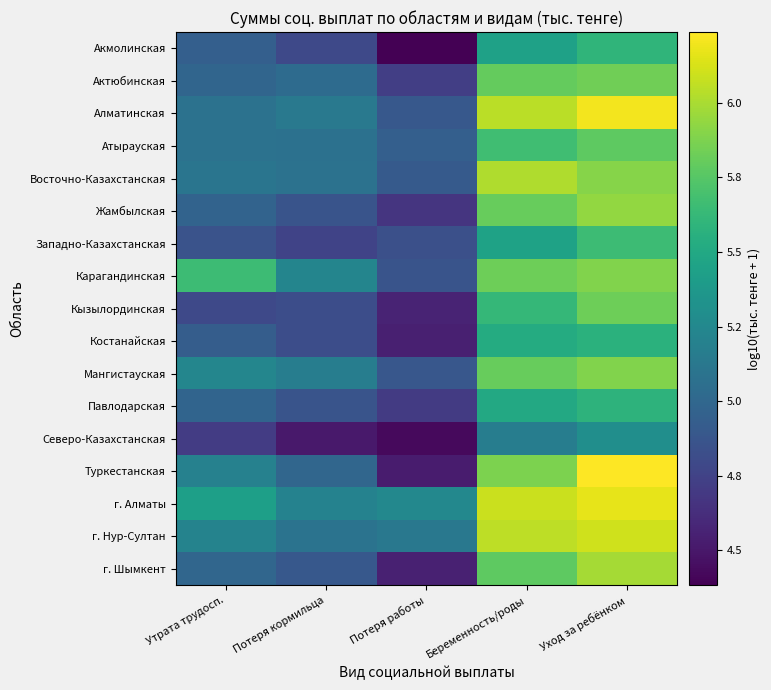

List the series in order of their peak value, lowest first.

Северо-Казахстанская, Костанайская, Павлодарская, Акмолинская, Западно-Казахстанская, Атырауская, Кызылординская, Актюбинская, Мангистауская, Карагандинская, Жамбылская, г. Шымкент, Восточно-Казахстанская, г. Нур-Султан, г. Алматы, Алматинская, Туркестанская